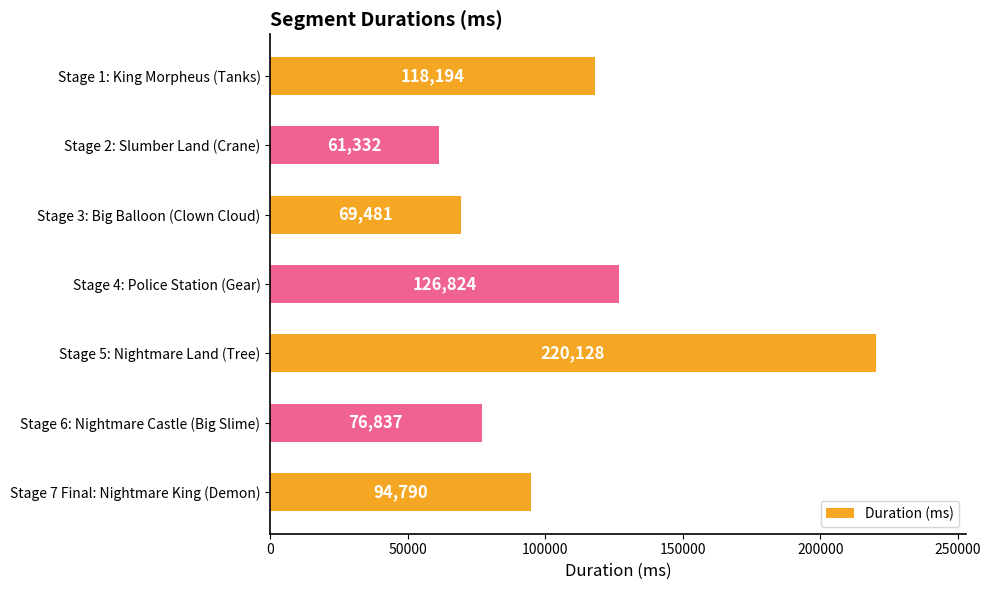

The chart shows a value of 35472 at Stage 6: Nightmare Castle (Big Slime). True or false?

False